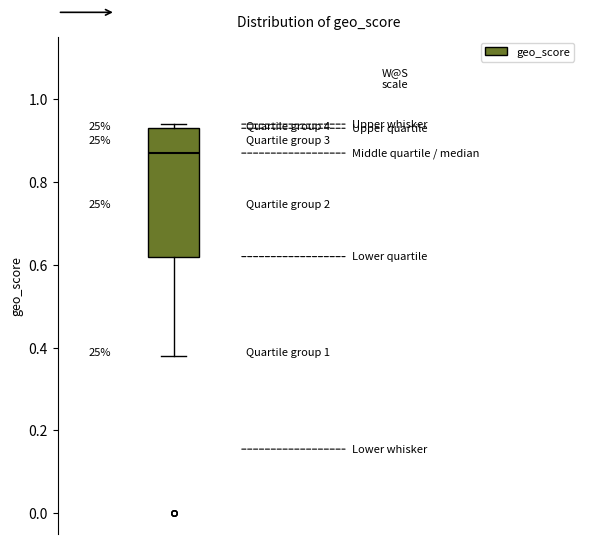

Where does the median line of the box sit on the y-axis? The values are not printed on the chart, so give them approximately, as read against the axis.

0.88